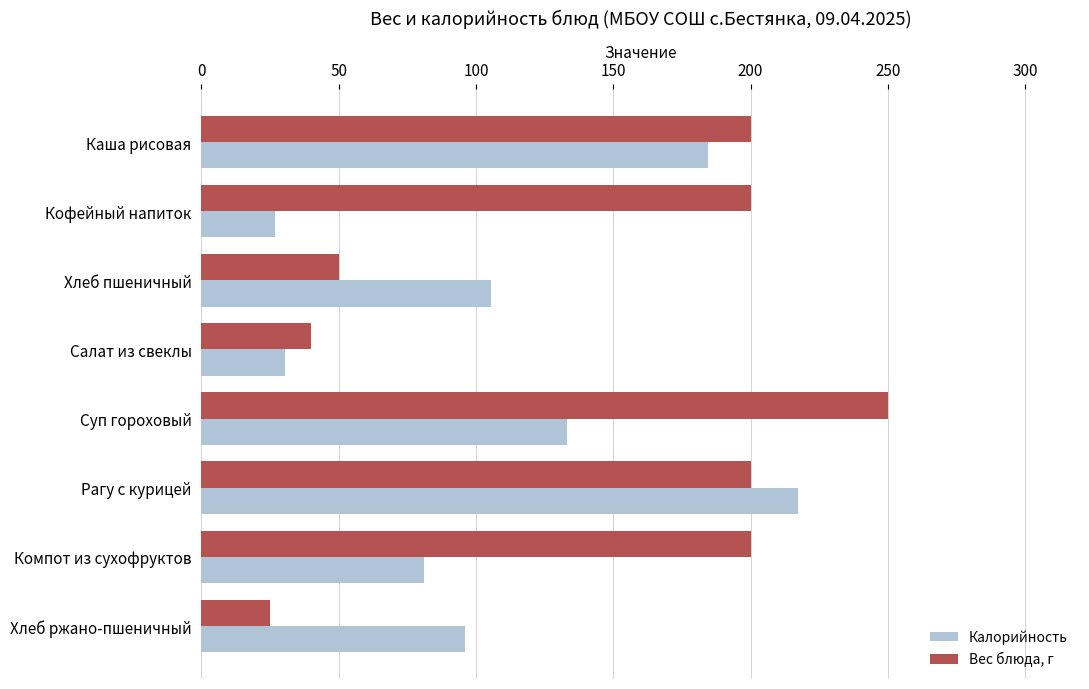

What is the smallest value displayed?

25.0